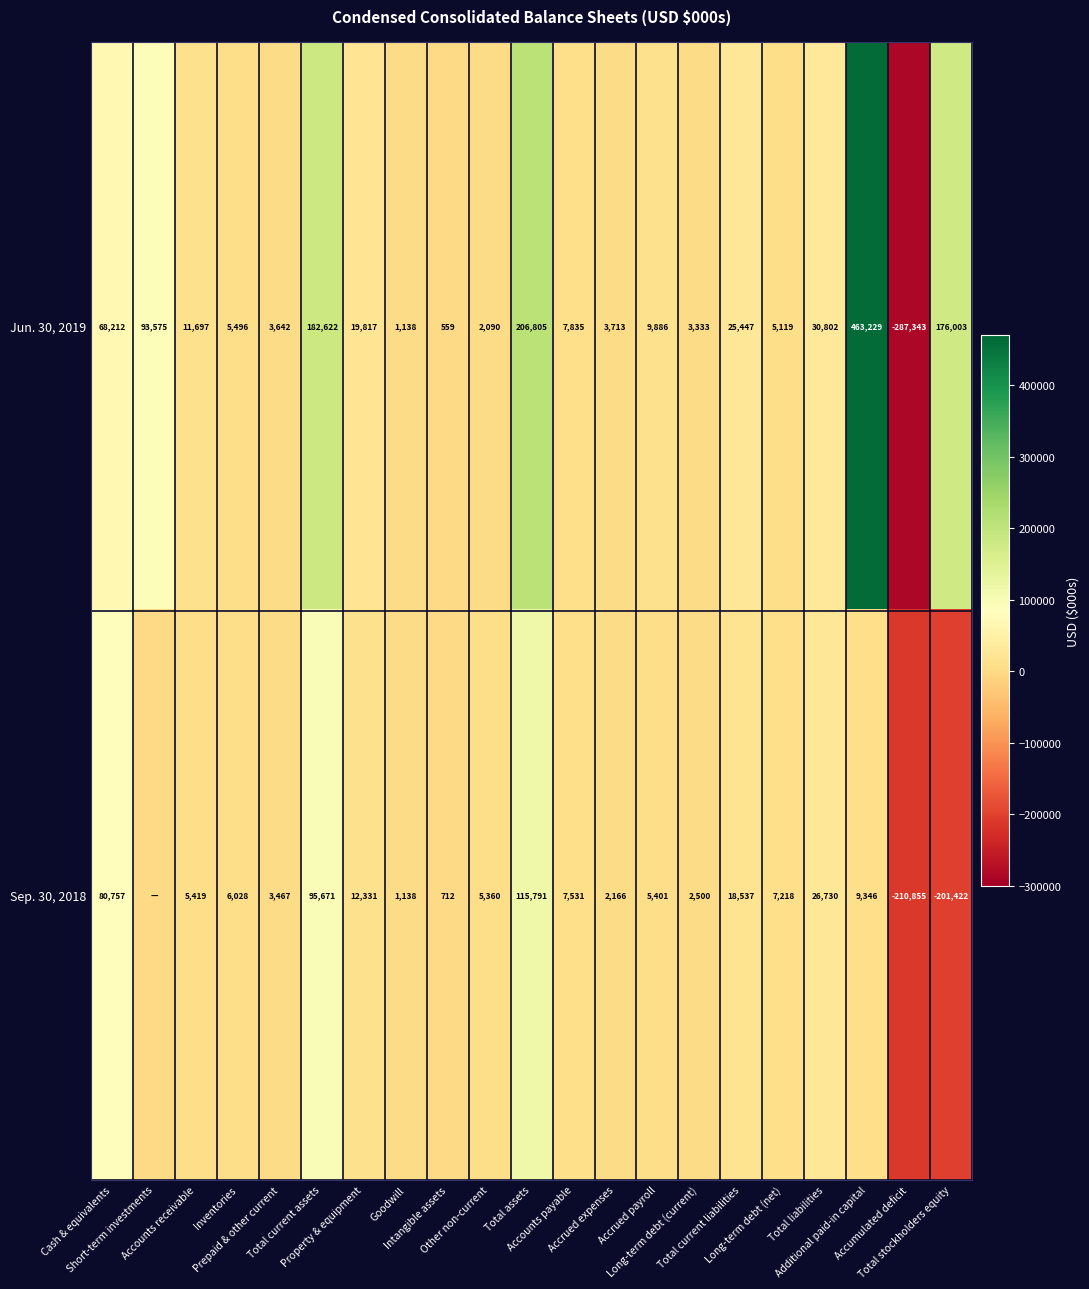

How many categories are shown in the chart?

21